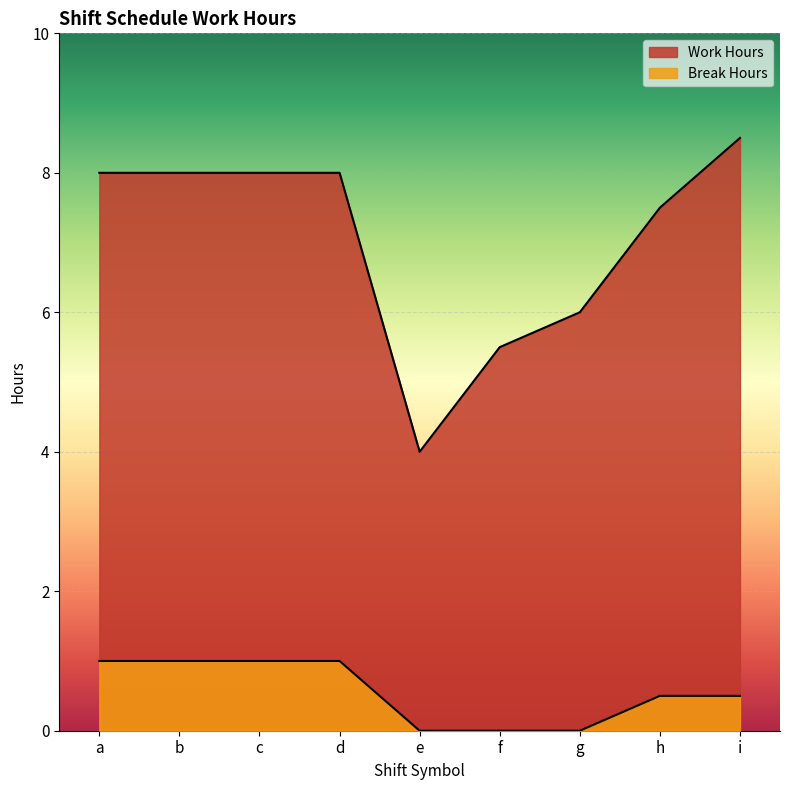

What is the average value of the Work Hours series?

7.1